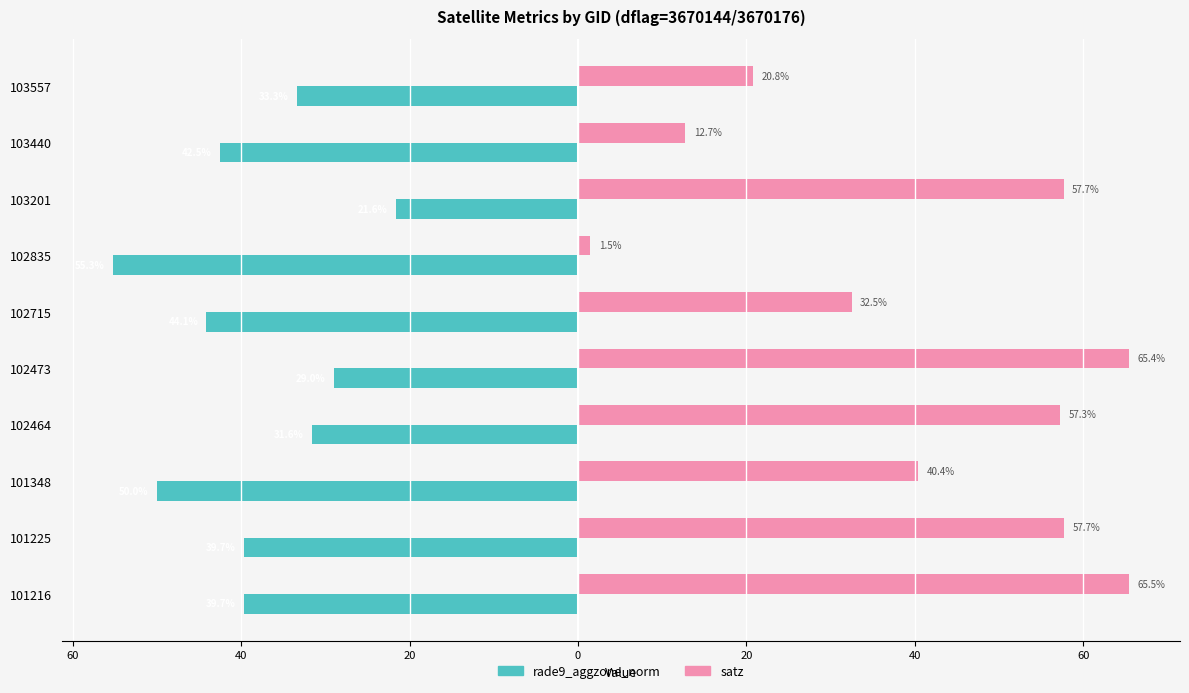

At how many categories does at least one series exceed 23?

7